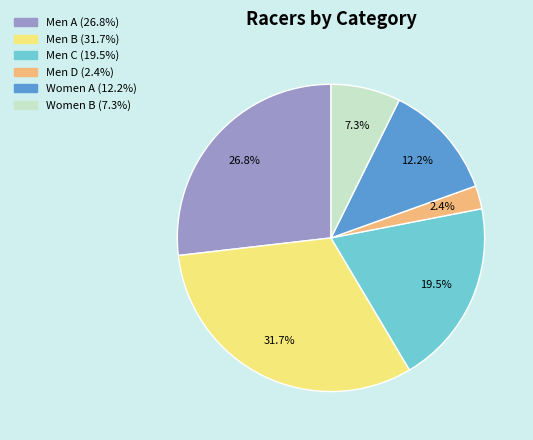

The Women B slice represents 7% of the pie. True or false?

True